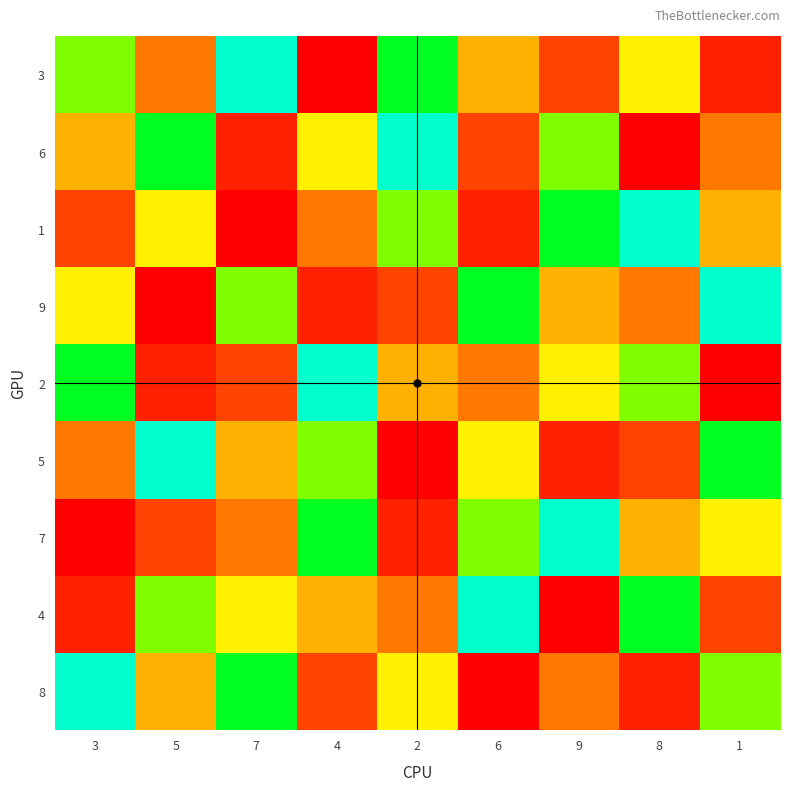

Reading right to left, transcribe all the data shown in this chart.

3: 1=8	8=4	9=7	6=5	2=2	4=9	7=1	5=6	3=3
6: 1=6	8=9	9=3	6=7	2=1	4=4	7=8	5=2	3=5
1: 1=5	8=1	9=2	6=8	2=3	4=6	7=9	5=4	3=7
9: 1=1	8=6	9=5	6=2	2=7	4=8	7=3	5=9	3=4
2: 1=9	8=3	9=4	6=6	2=5	4=1	7=7	5=8	3=2
5: 1=2	8=7	9=8	6=4	2=9	4=3	7=5	5=1	3=6
7: 1=4	8=5	9=1	6=3	2=8	4=2	7=6	5=7	3=9
4: 1=7	8=2	9=9	6=1	2=6	4=5	7=4	5=3	3=8
8: 1=3	8=8	9=6	6=9	2=4	4=7	7=2	5=5	3=1